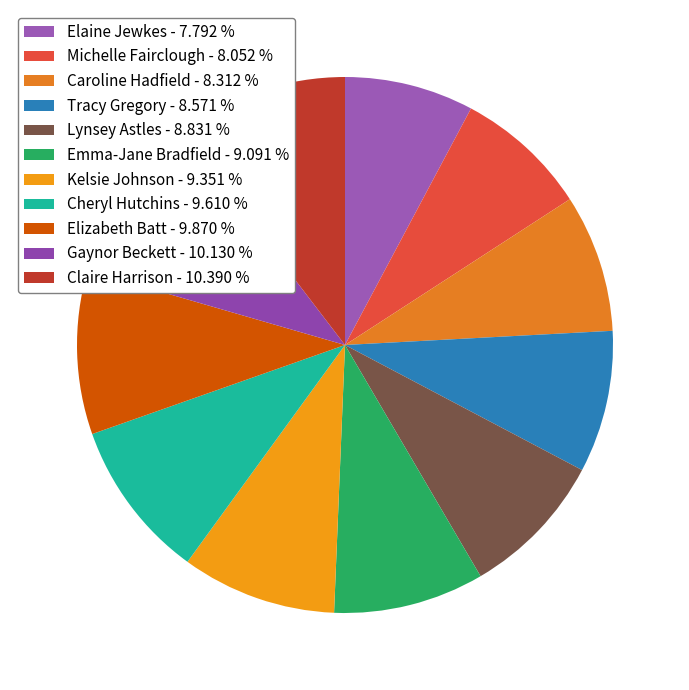

How many slices are in this pie chart?

11